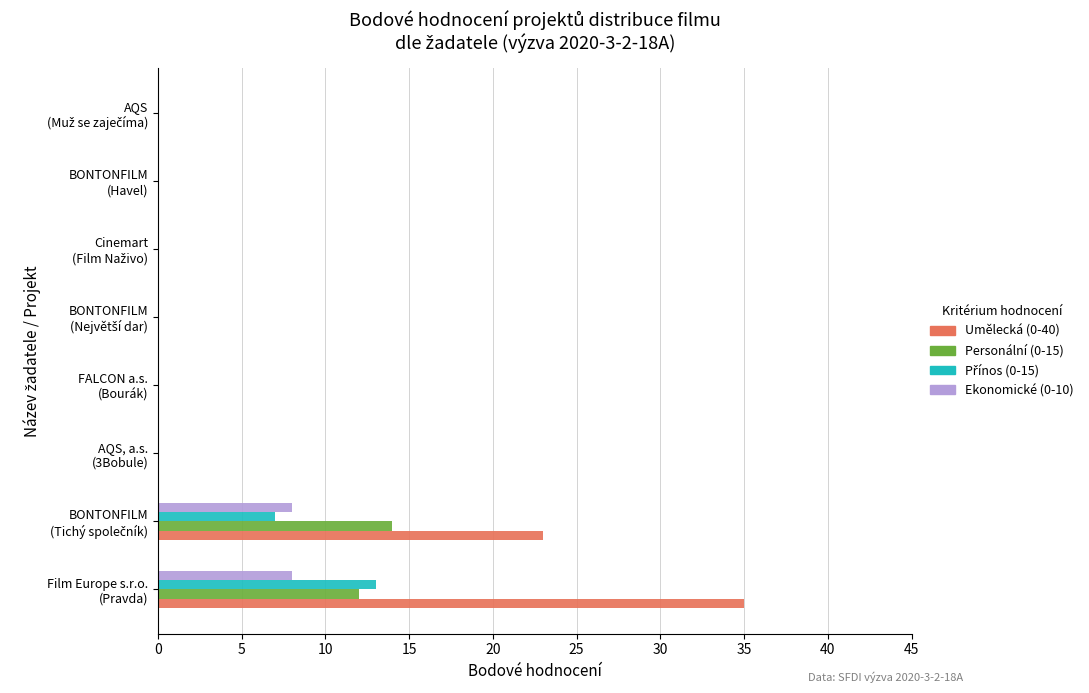

Which series has the largest total across all categories?

Umělecká (0-40)